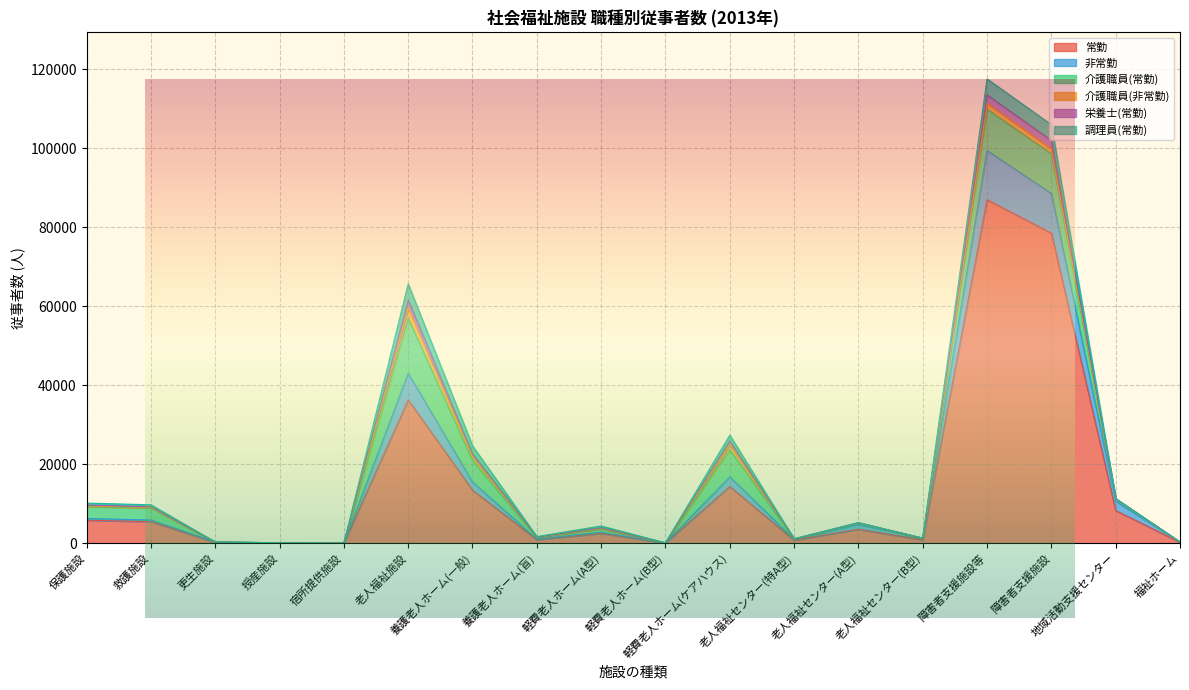

At which label does 介護職員(非常勤) reach its minimum?

更生施設